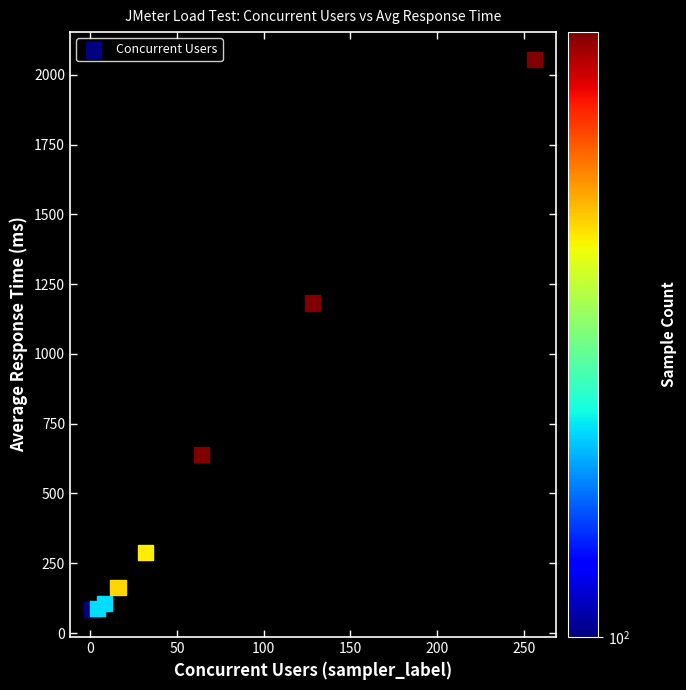

What Y value in the scatter plot is closest to 1069?

1183